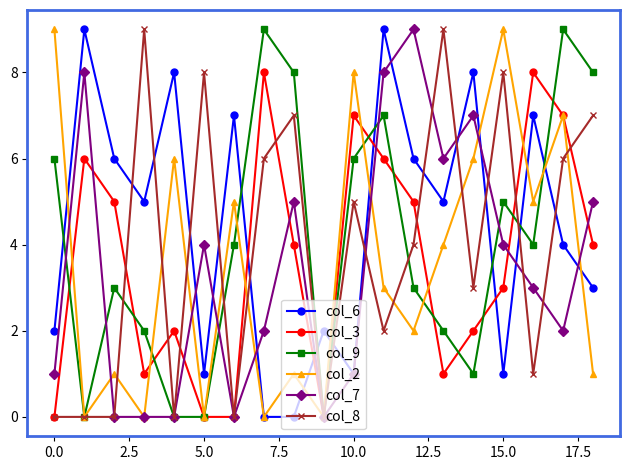

True or false: col_2 has more than 0 points higher than both neighbors.

True